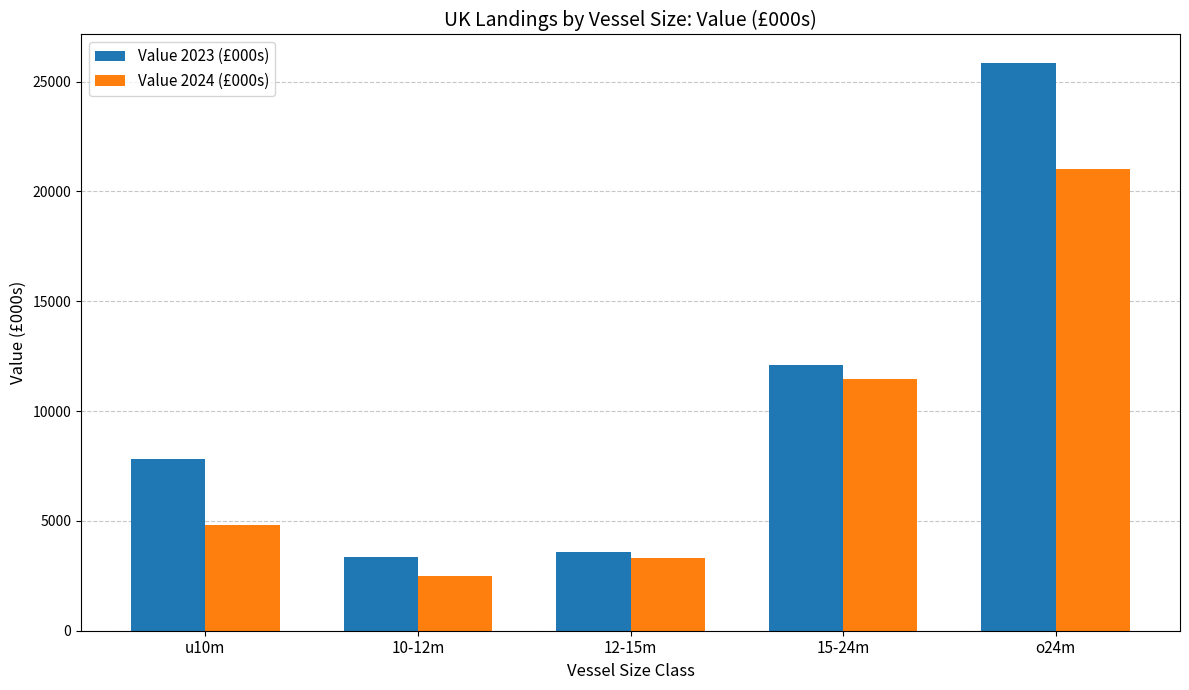

Reading left to right, list all the values displayed in this chart.

Value 2023 (£000s): u10m=7833.4	10-12m=3339.1	12-15m=3576.5	15-24m=12100.8	o24m=25849.9
Value 2024 (£000s): u10m=4813.5	10-12m=2472.1	12-15m=3317.9	15-24m=11439.5	o24m=21035.3